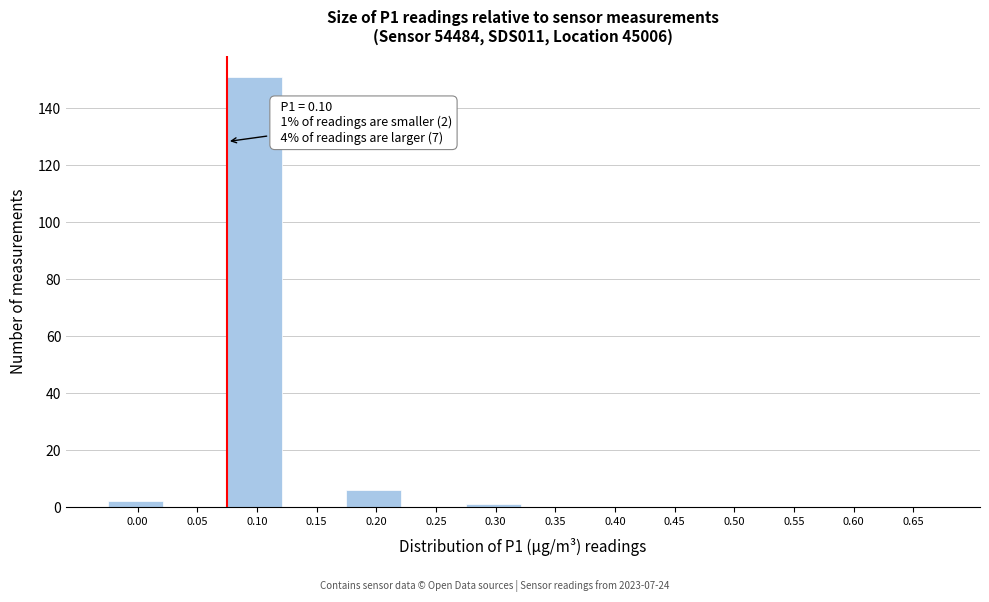

Reading left to right, what are all the values shown in this chart?

0.00=2	0.05=0	0.10=151	0.15=0	0.20=6	0.25=0	0.30=1	0.35=0	0.40=0	0.45=0	0.50=0	0.55=0	0.60=0	0.65=0